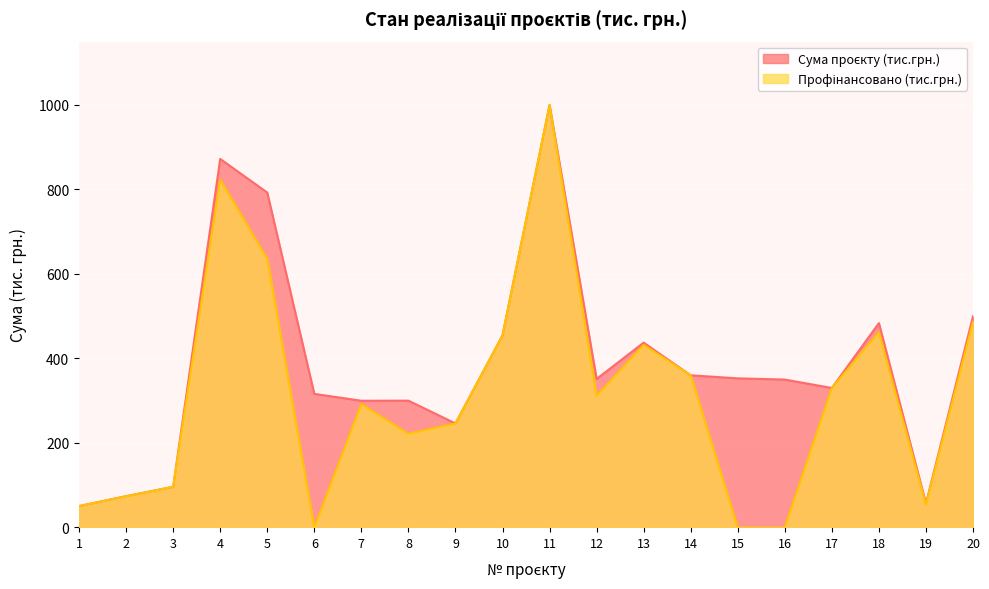

Is the value of Сума проєкту (тис.грн.) at 9 greater than the value of Профінансовано (тис.грн.) at 5?

No